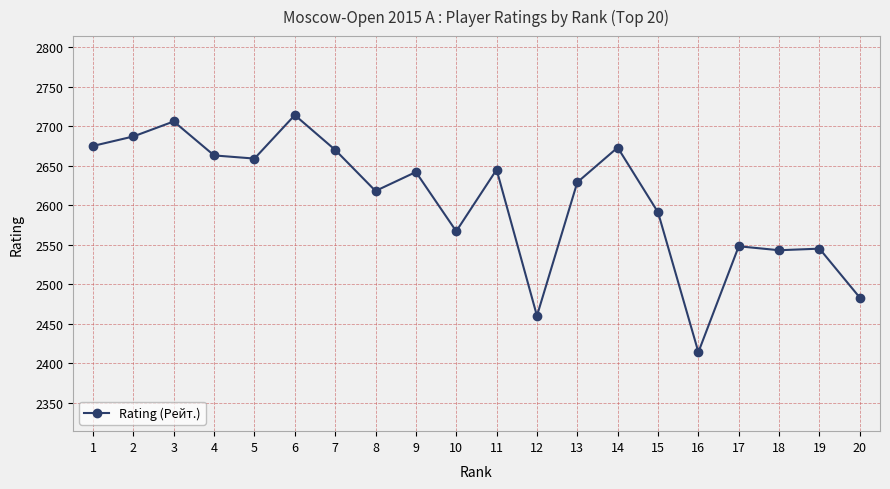

What is the greatest value displayed?

2714